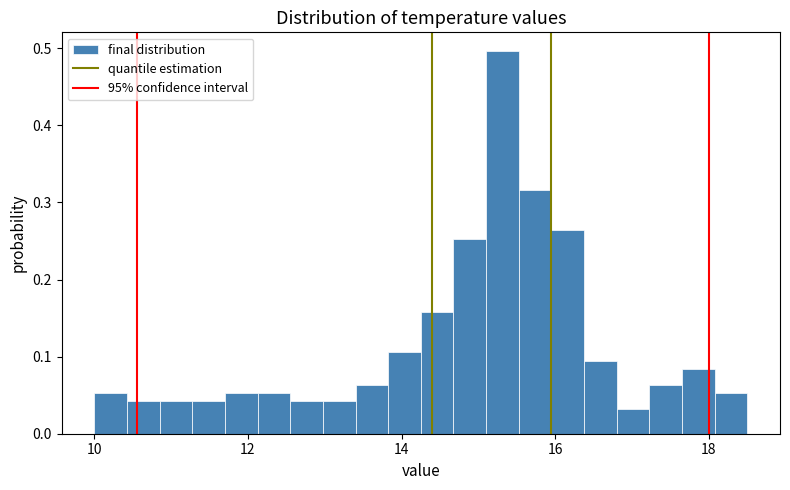

Around what value on the x-axis is the tallest bar? Give the approximate position of its centre, as read against the axis.

15.4